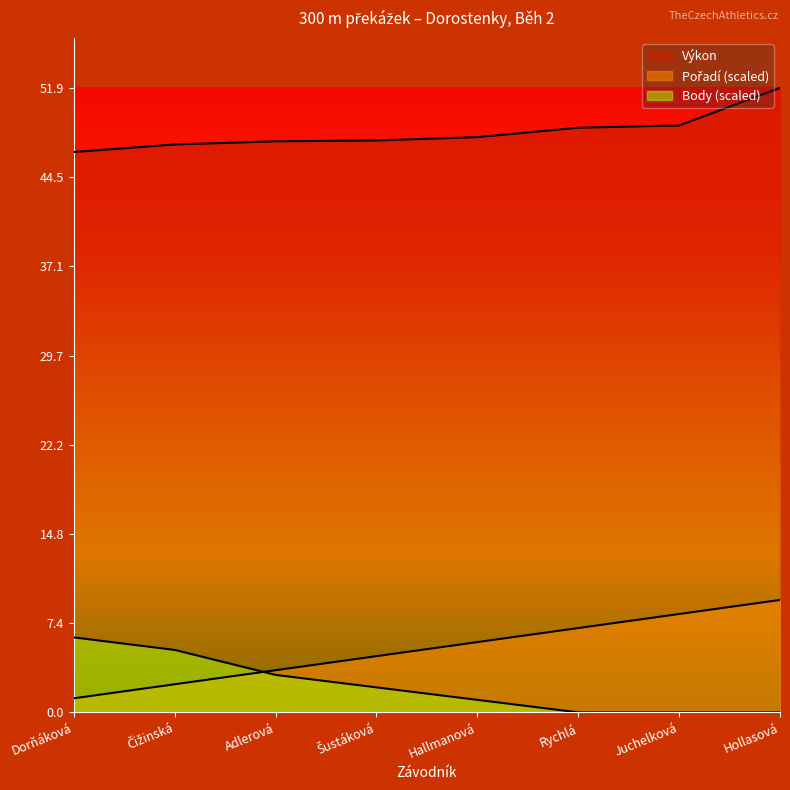

True or false: Body and Výkon cross at least once.

False